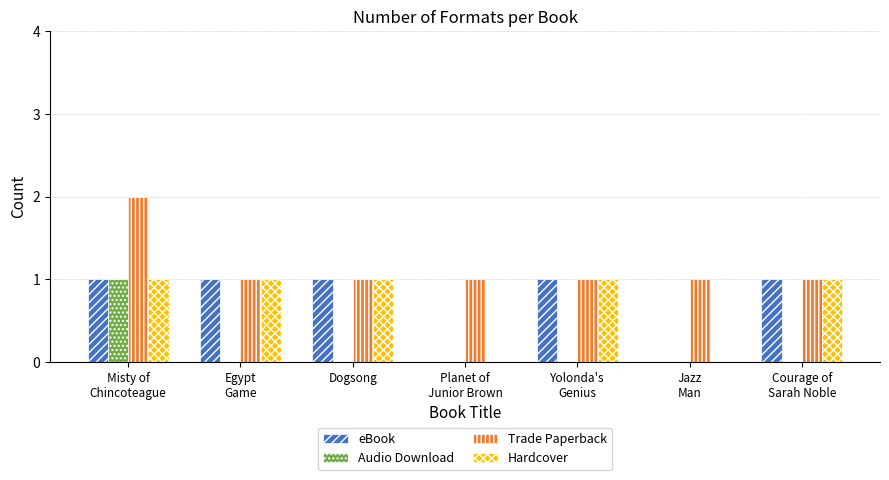

Which series has the largest total across all categories?

Trade Paperback